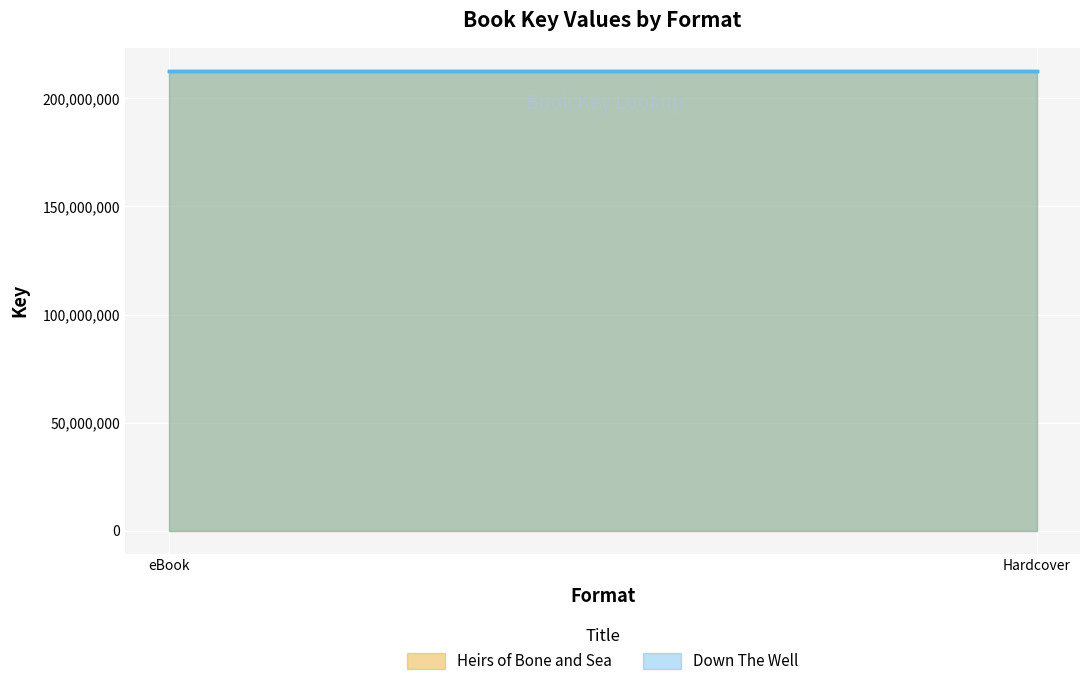

What is the sum of the Down The Well values at eBook and Hardcover?

425306278